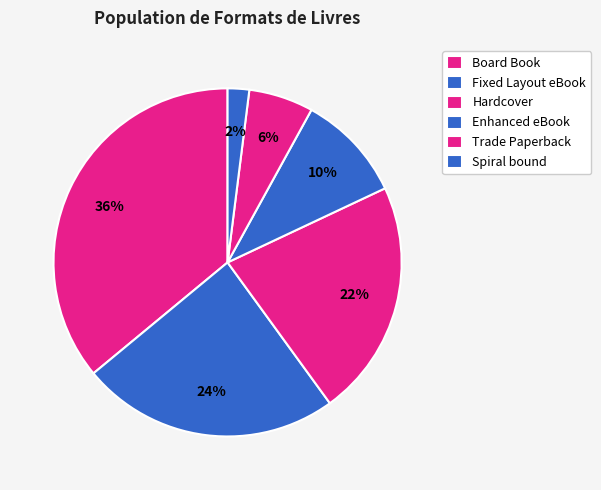

Which has a higher value, Hardcover or Board Book?

Board Book